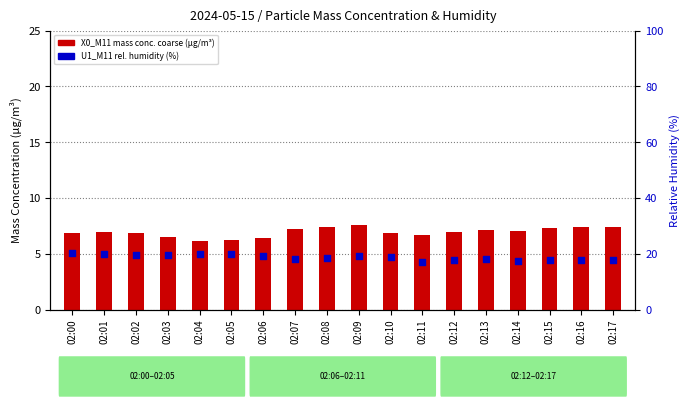

What is the total value across all series at 02:04?

26.0